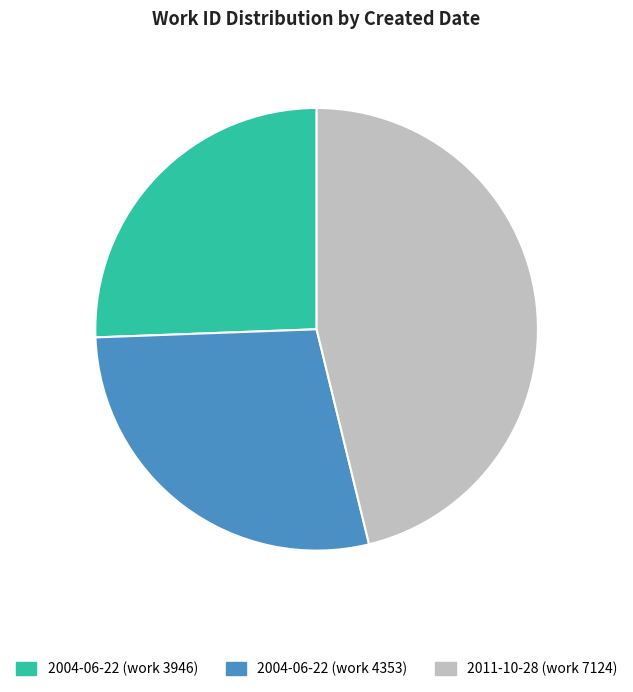

Rank the categories by value from highest to lowest.

2011-10-28 (work 7124), 2004-06-22 (work 4353), 2004-06-22 (work 3946)